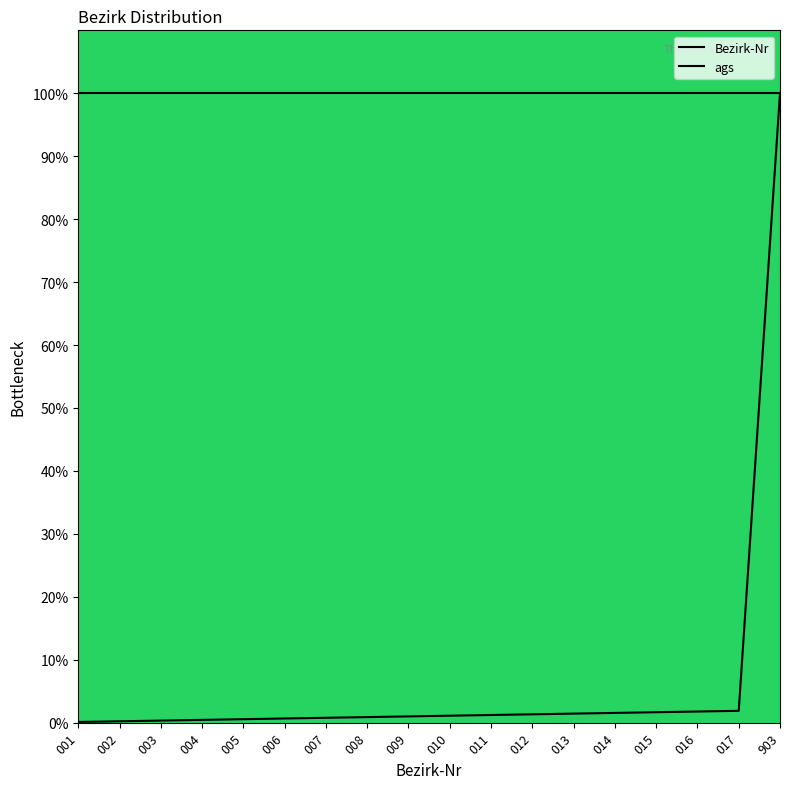

Where is ags nearest to the value 100?

001